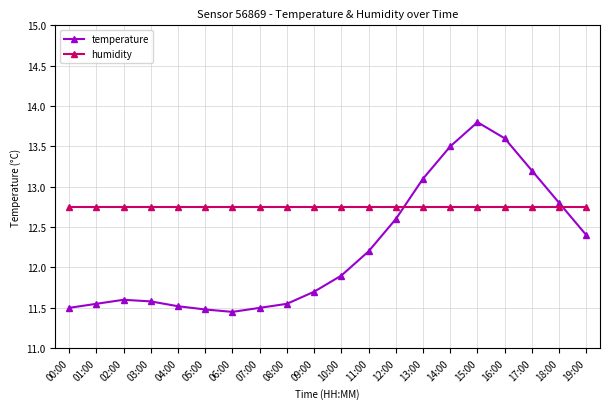

Which series has the largest total across all categories?

humidity